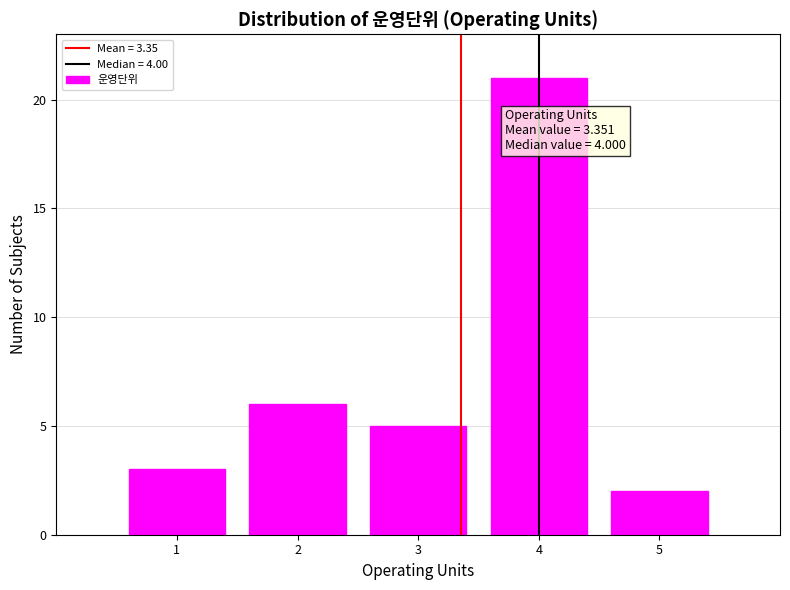

Over which range of the x-axis is the bar tallest?

3.5 to 4.5